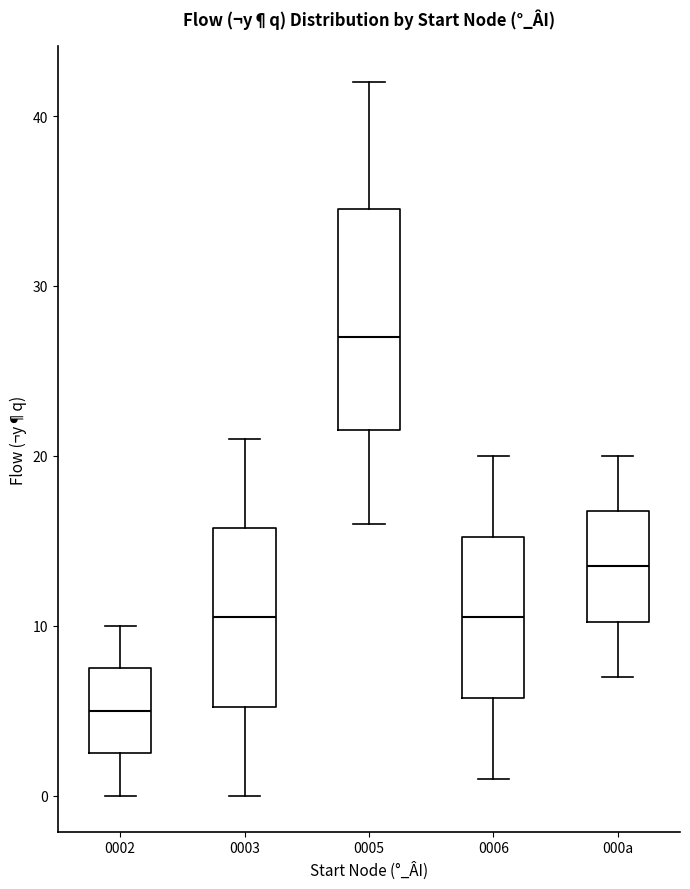

Which box is the tallest, from its lower edge to its upper edge?

0005